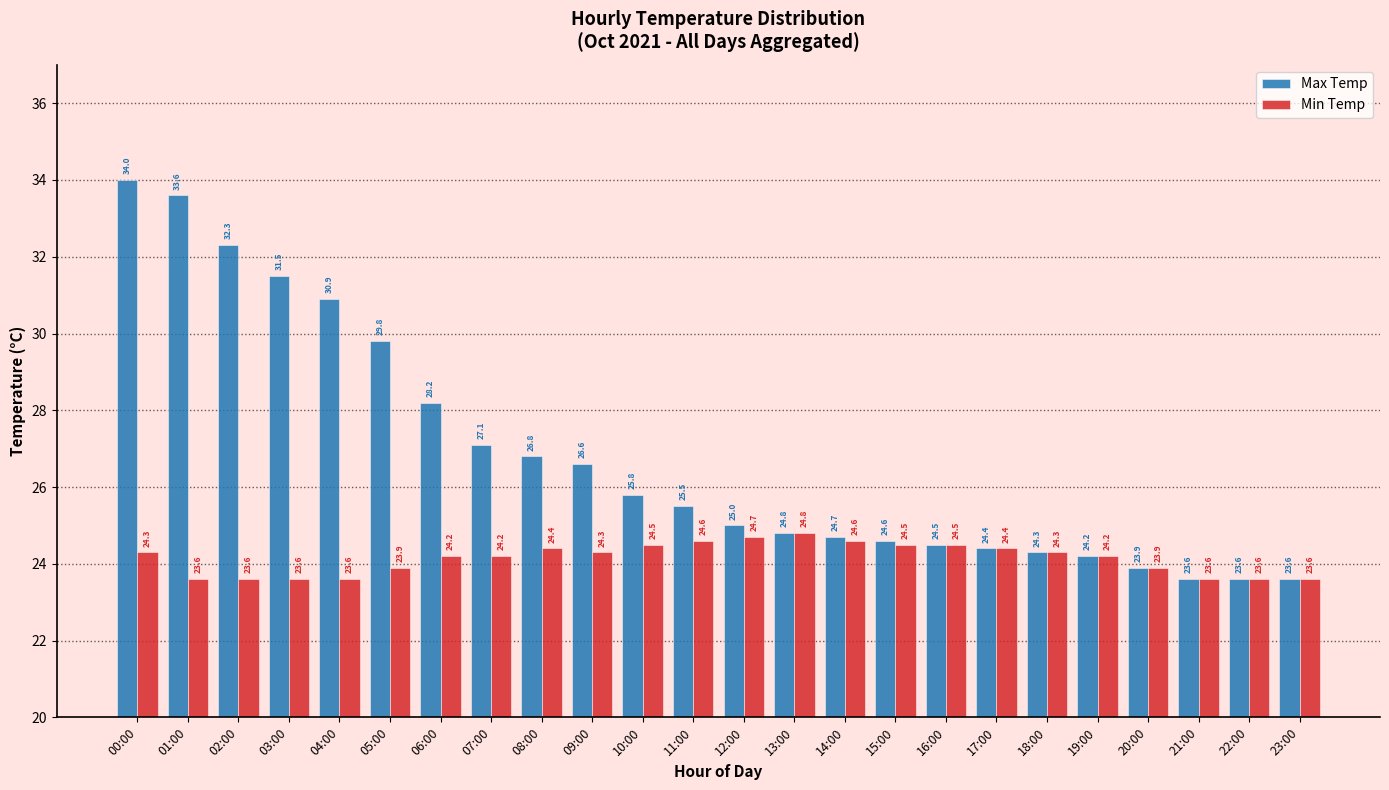

The Min Temp series shows 10.5 at 22:00. True or false?

False